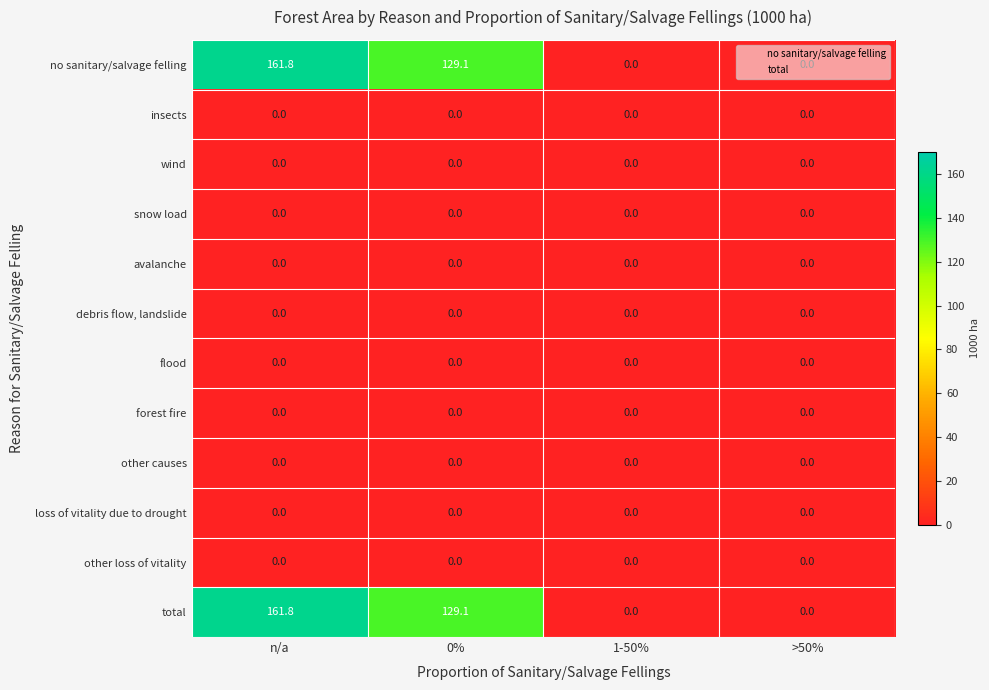

At which category does the chart reach its peak across all series?

n/a